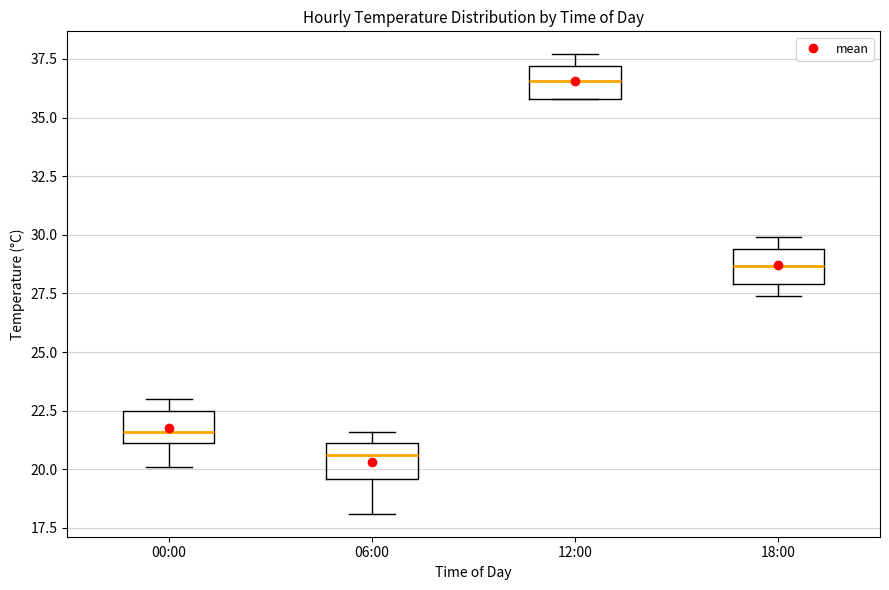

Which box has the highest median line?

12:00